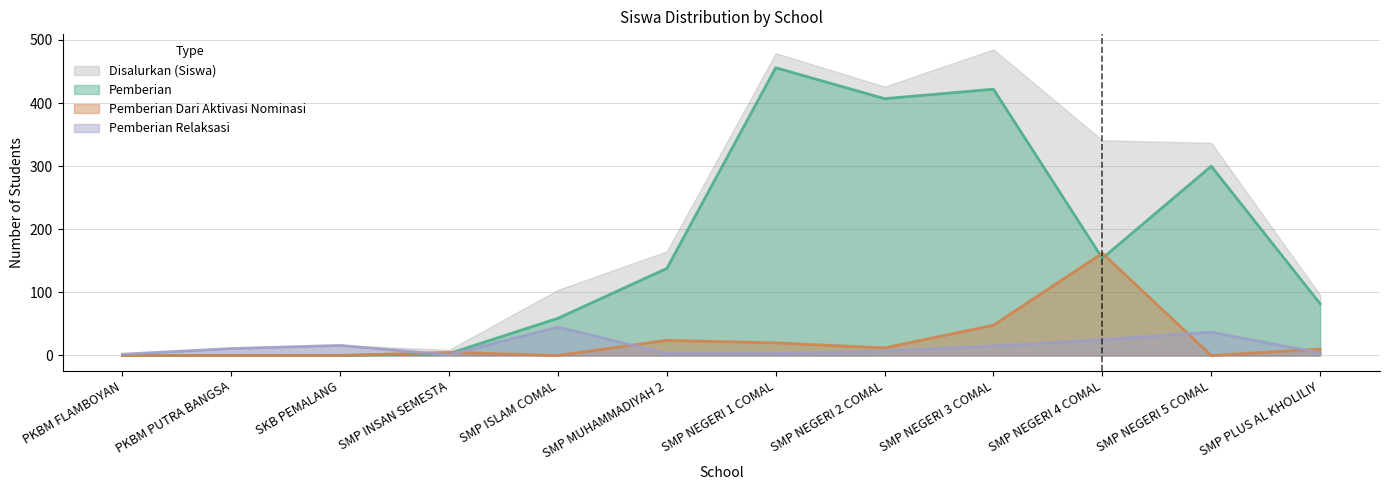

At which category is the sum across all series the highest?

SMP NEGERI 3 COMAL